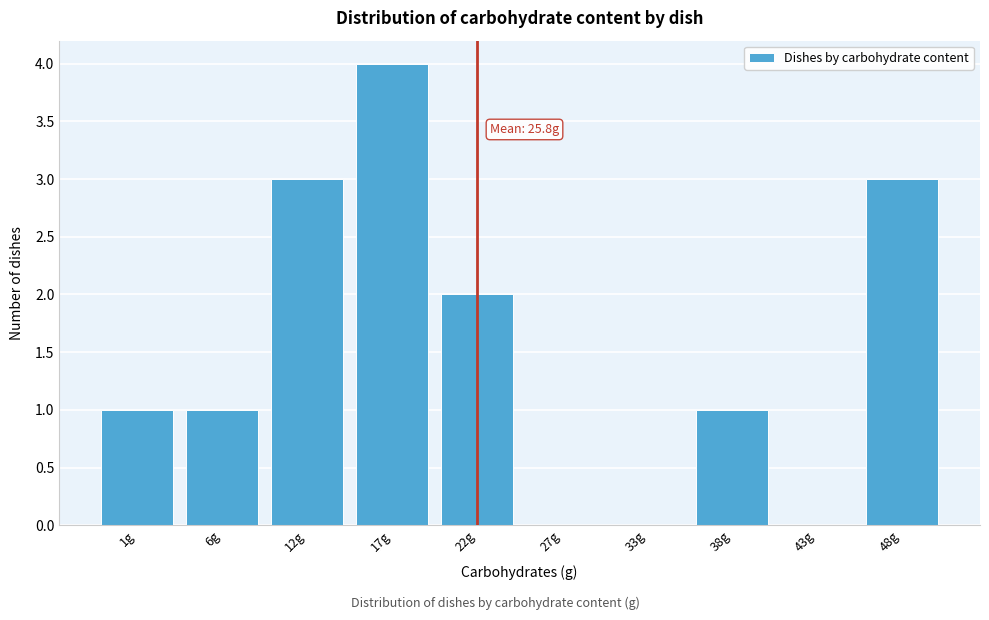

Reading left to right, list all the values displayed in this chart.

1g=1	6g=1	12g=3	17g=4	22g=2	27g=0	33g=0	38g=1	43g=0	48g=3